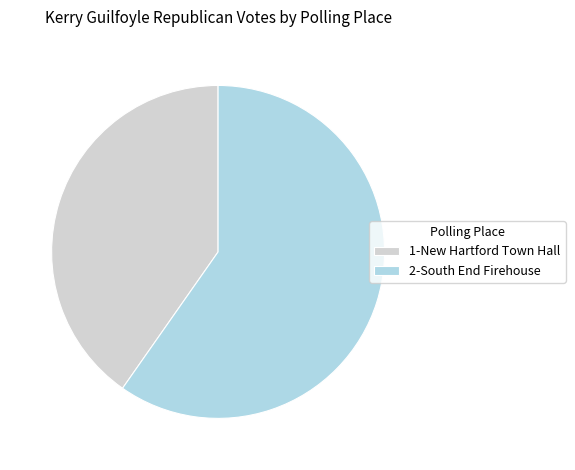

Which has a higher value, 2-South End Firehouse or 1-New Hartford Town Hall?

2-South End Firehouse